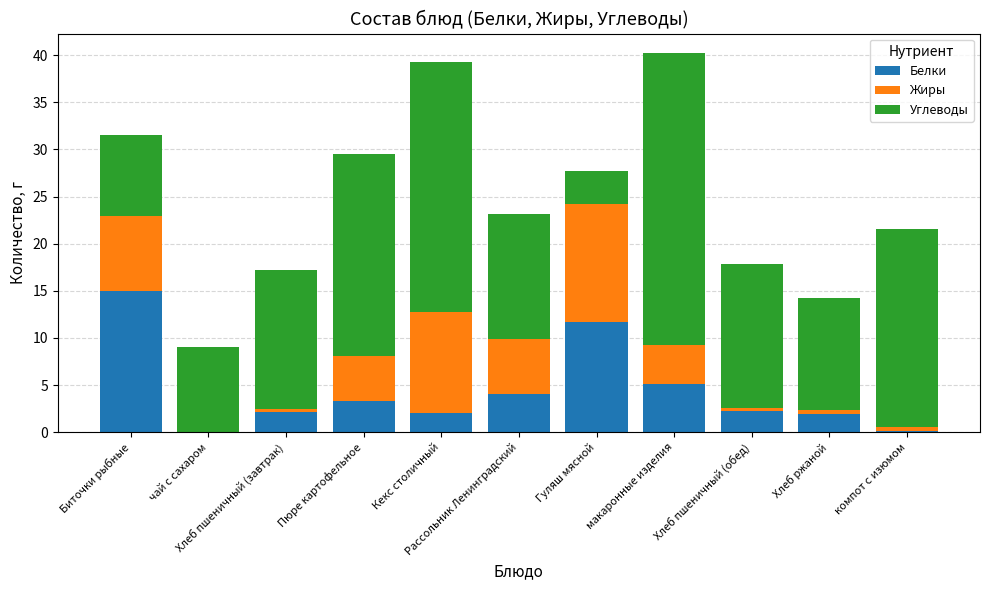

How many categories are shown in the chart?

11